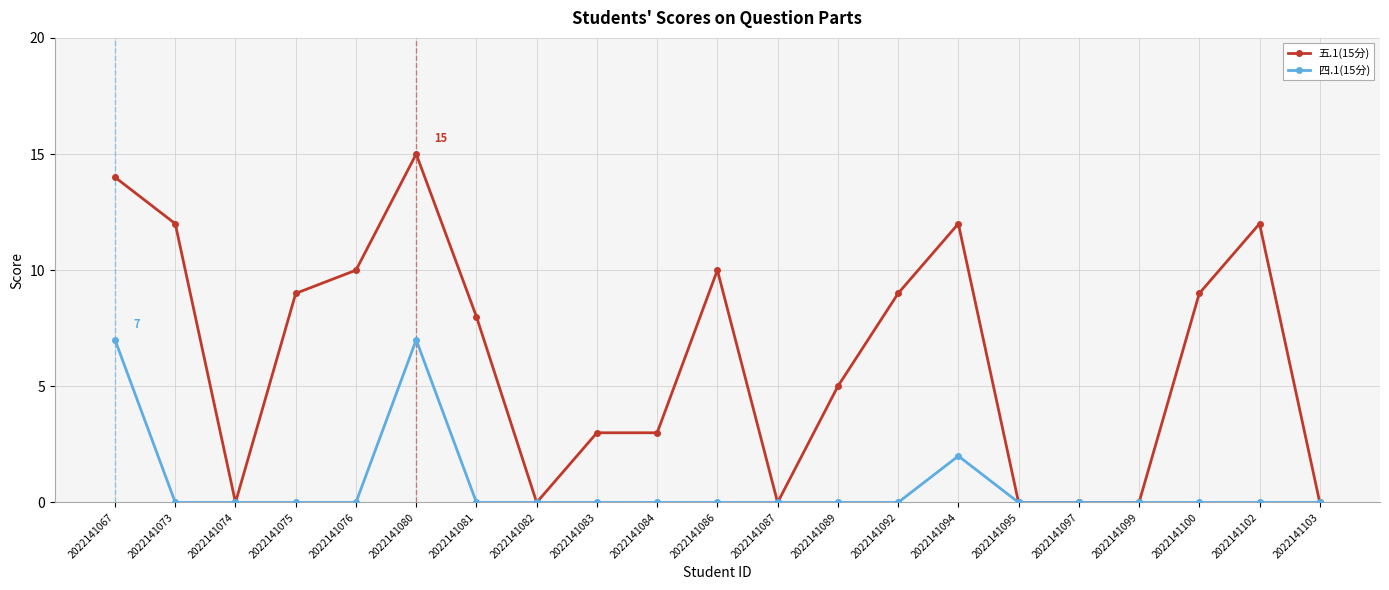

What is the average value of the 五.1(15分) series?

6